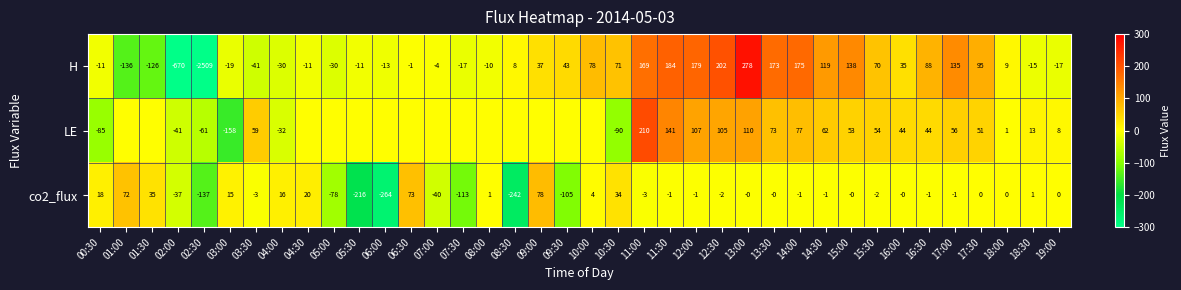

Rank the series at 16:00 from highest to lowest value.

LE, H, co2_flux